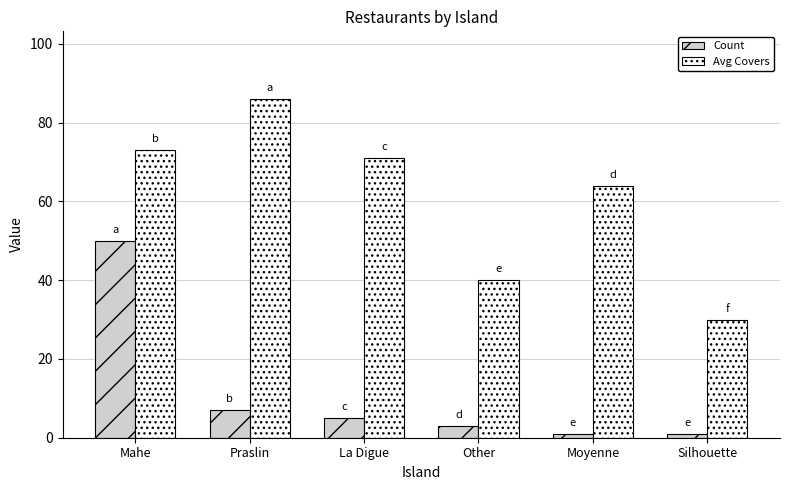

What position from the left is Praslin?

2